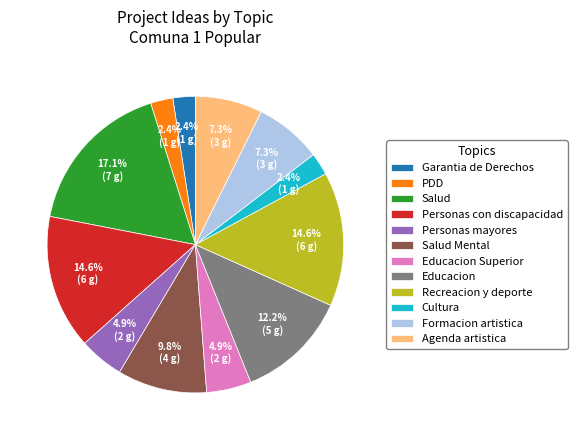

What is the largest slice in the pie chart?

Salud